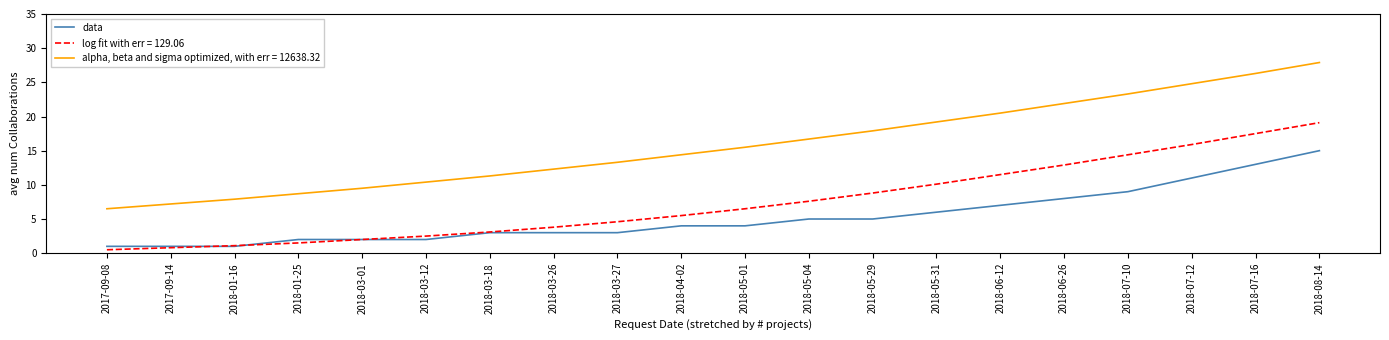

What position from the right is 2018-05-01?

10